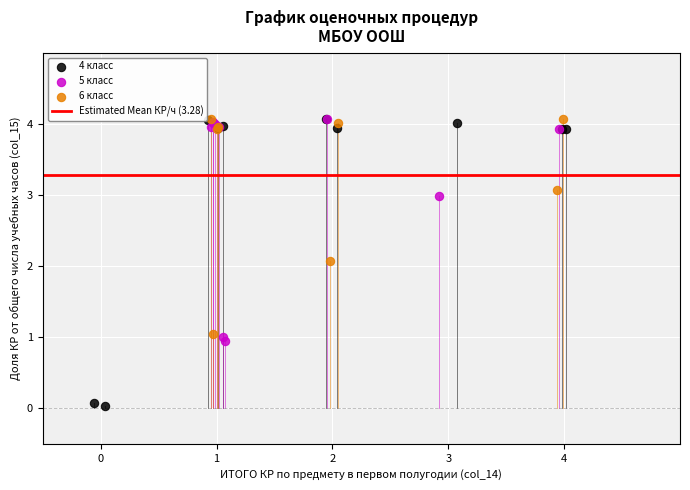

Which series has the largest Y range (max minus min)?

4 класс